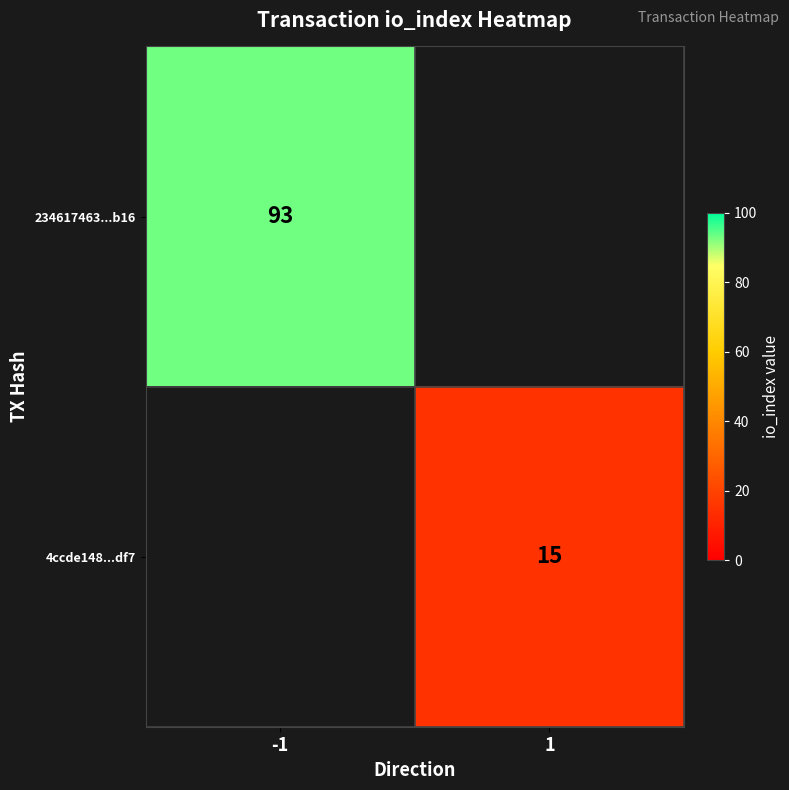

The 4ccde148...df7 series shows 10 at 1. True or false?

False